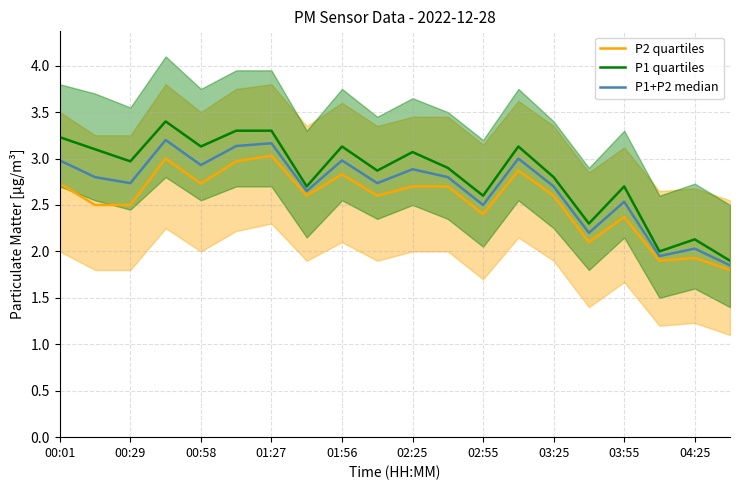

Read the P1+P2 median value at 15.

2.2